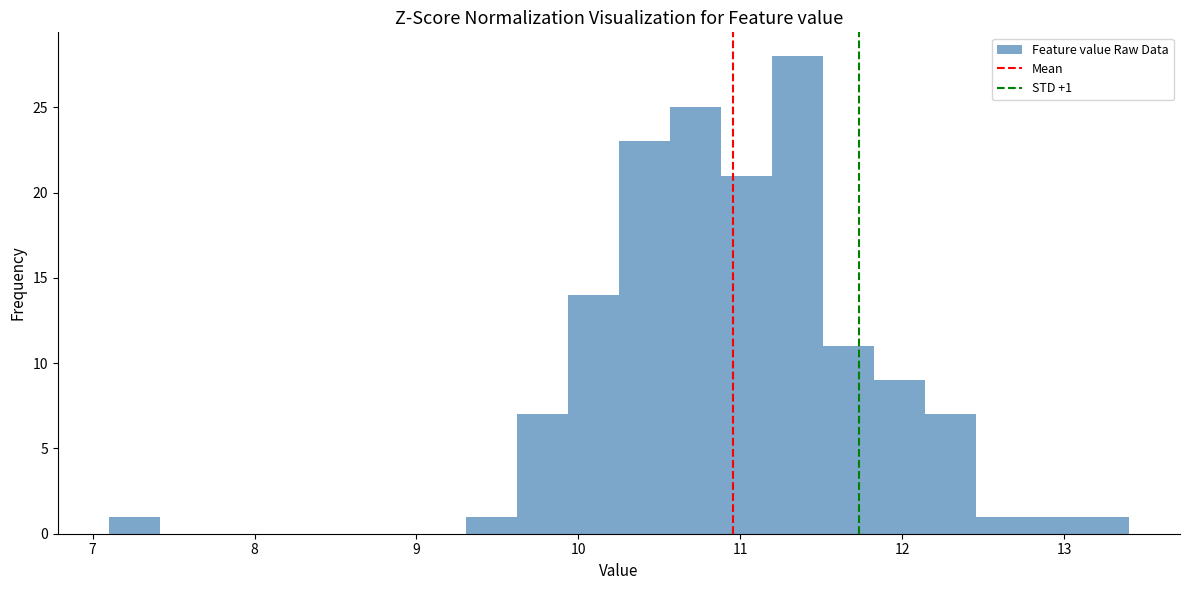

Read against the x-axis, roughly where is the centre of the tallest bar?

11.4